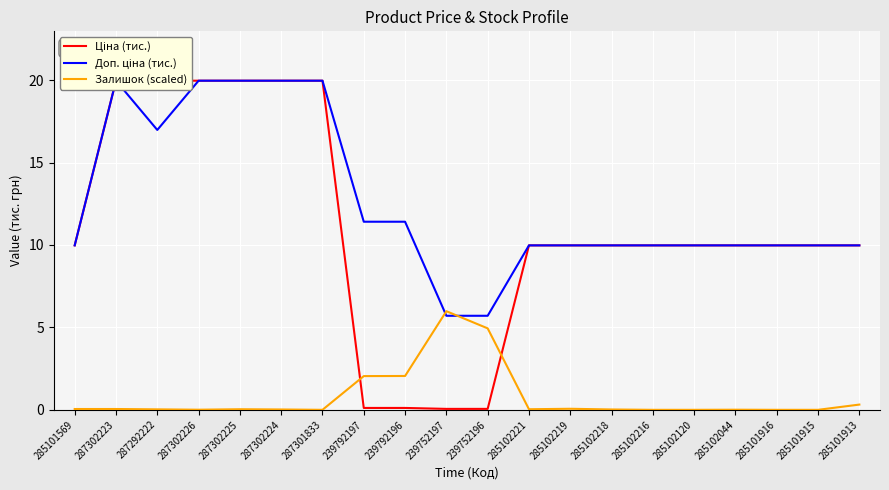

True or false: Ціна (тис.) has more than 0 interior local peaks.

False